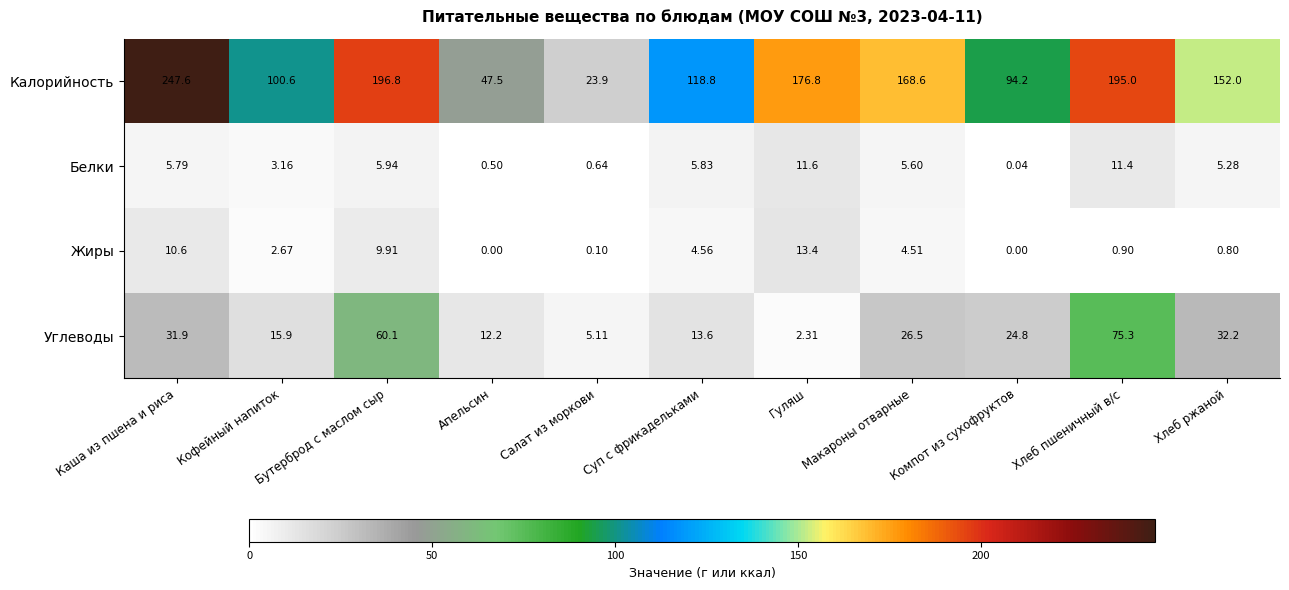

List the series in order of their peak value, highest first.

Калорийность, Углеводы, Жиры, Белки